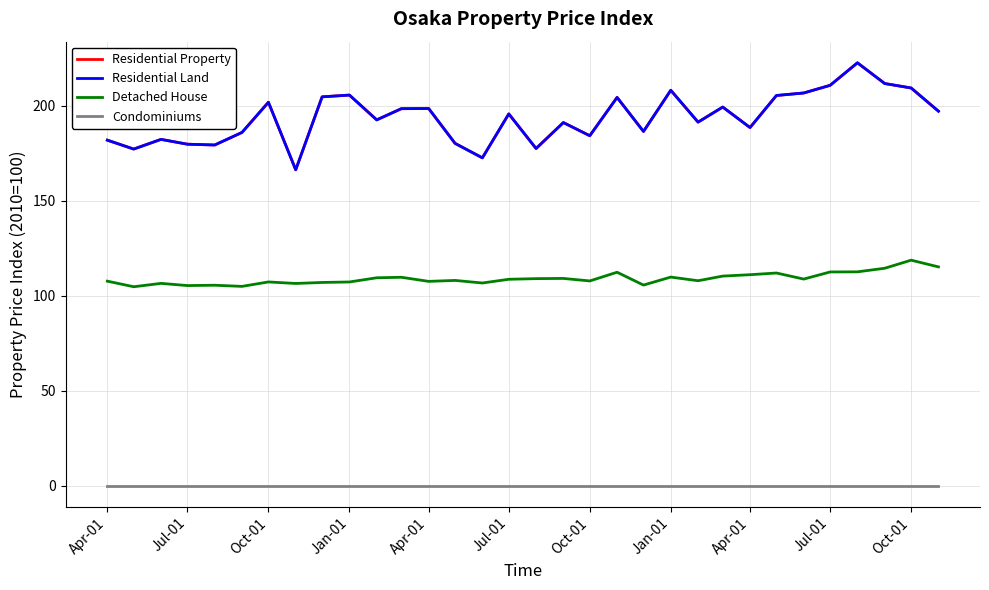

How many lines are shown in the chart?

4